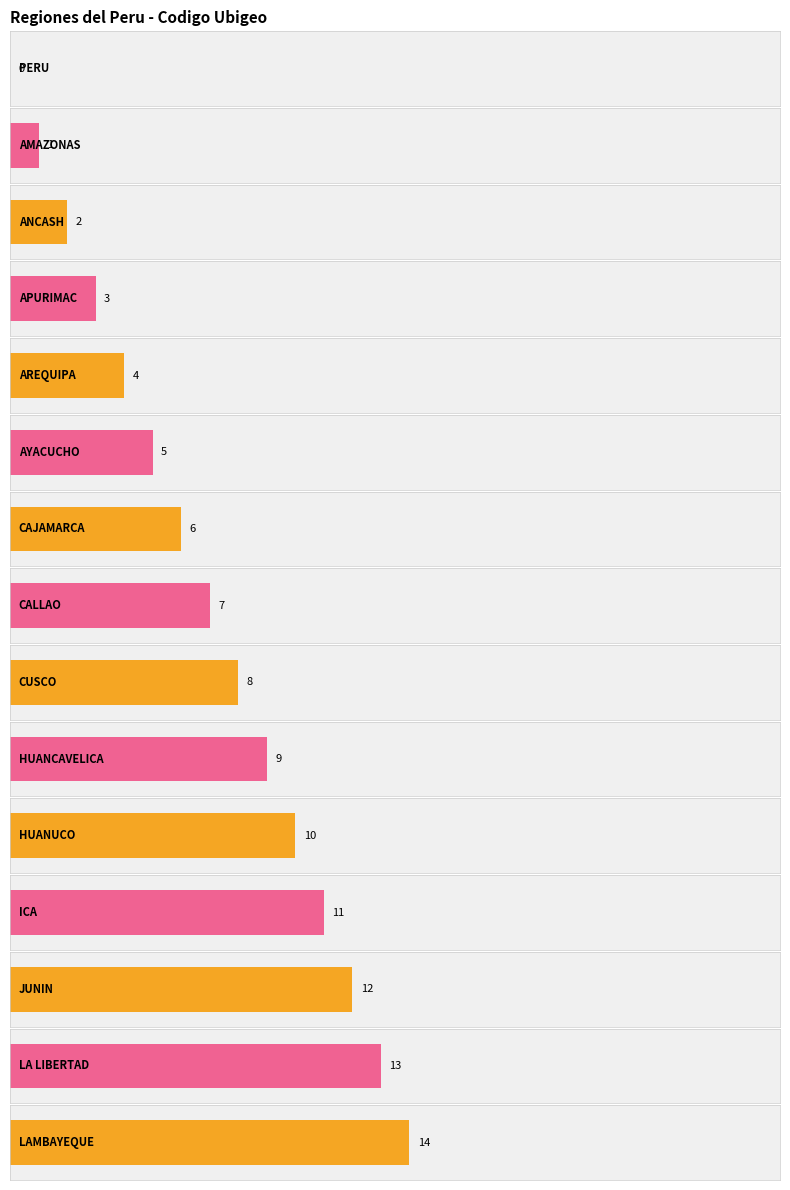

What is the difference between the maximum and minimum values?

25